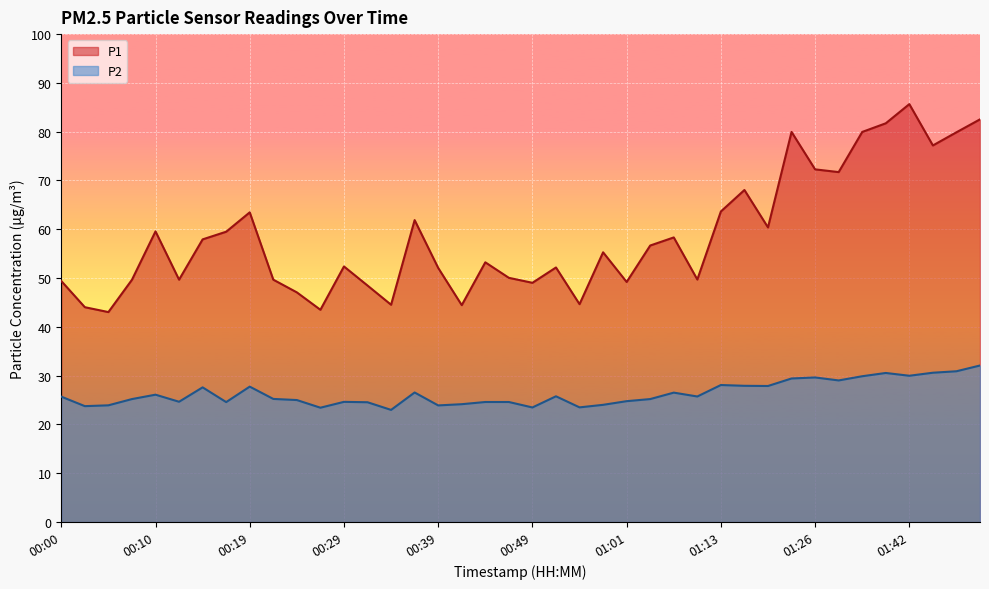

What is the average value of the P2 series?

26.3